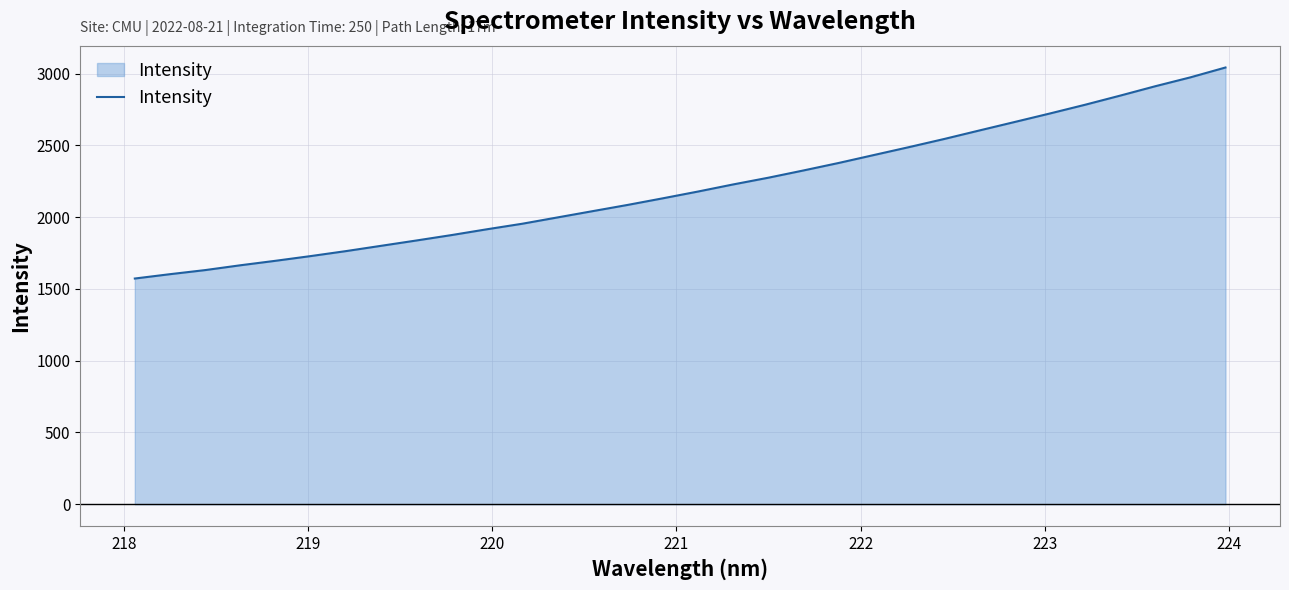

What is the greatest value displayed?

3042.6